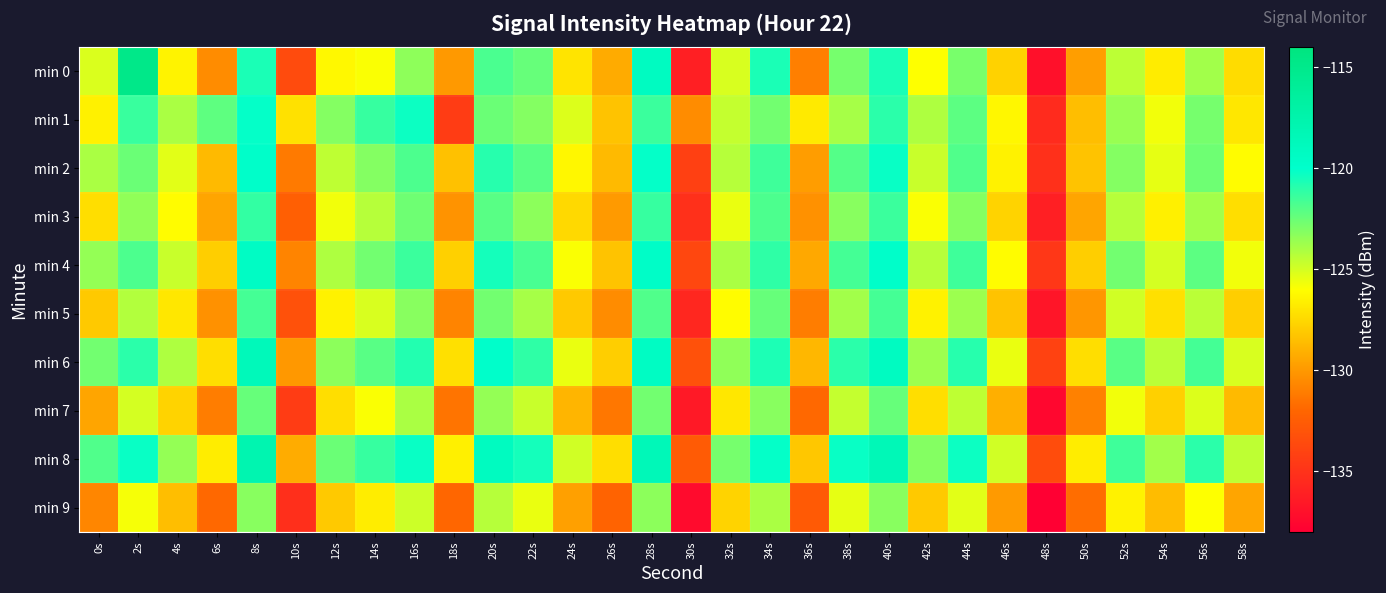

Count the number of data series in this chart.

10